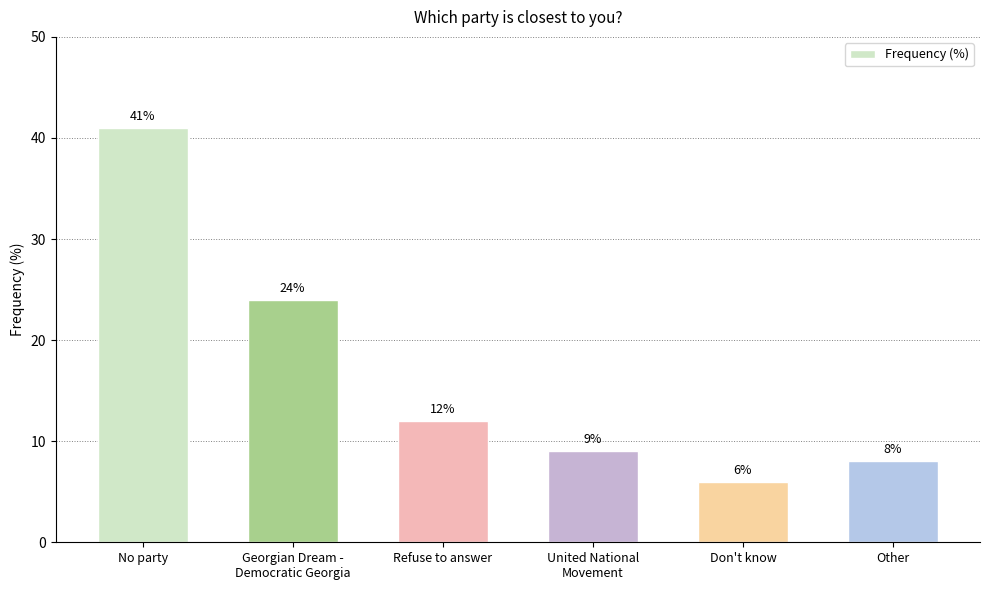

Rank the categories by value from lowest to highest.

Don't know, Other, United National
Movement, Refuse to answer, Georgian Dream -
Democratic Georgia, No party